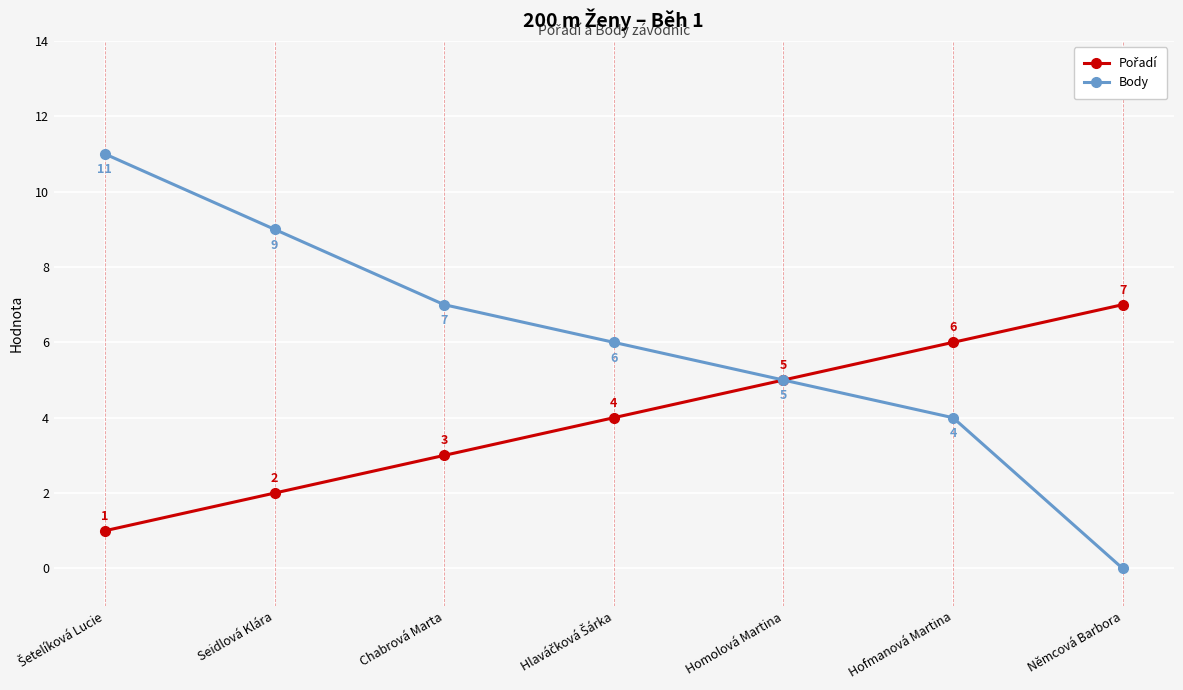

Is this an area chart (filled region under the line)?

No